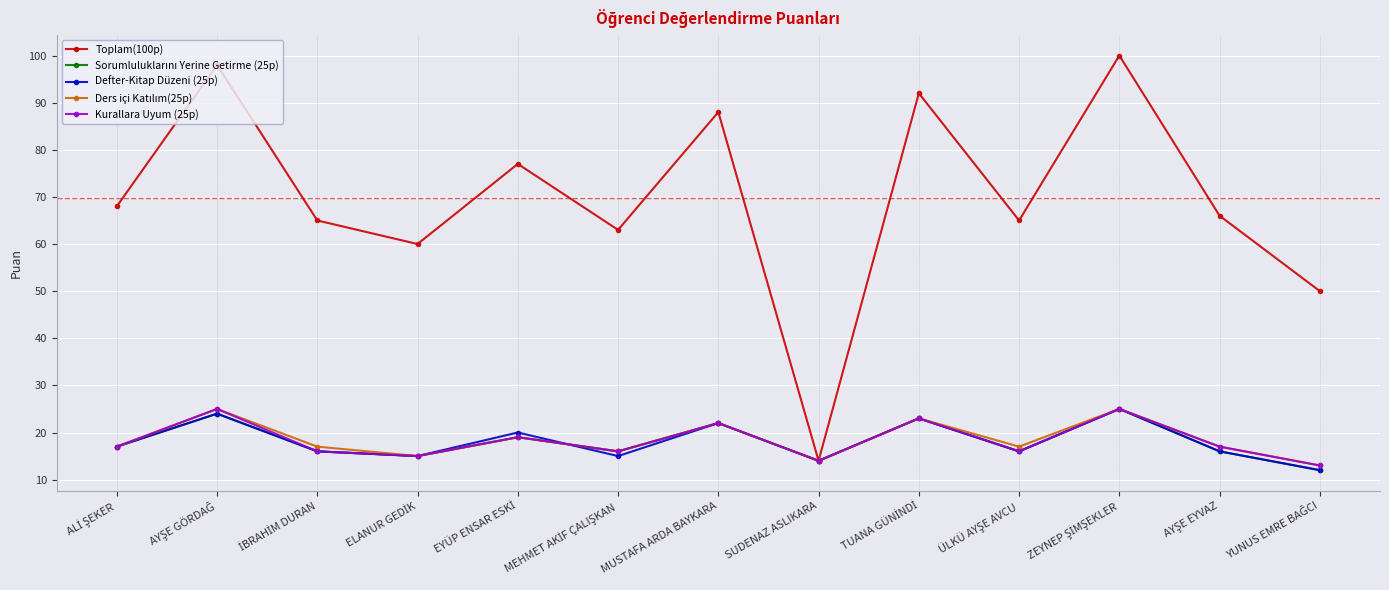

In Kurallara Uyum (25p), how many points are lower than both neighbors (excluding endpoints)?

4